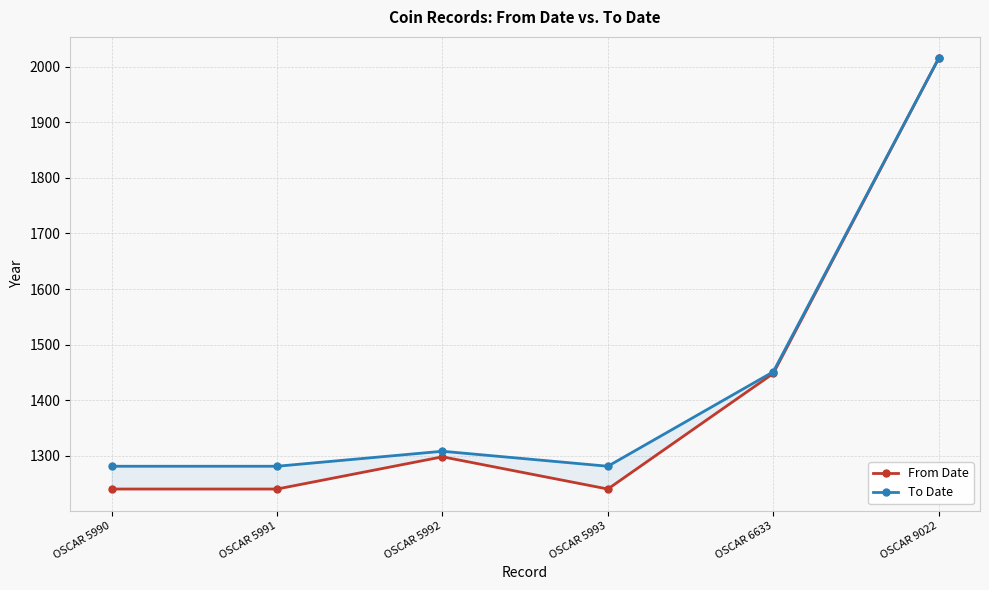

Where is the first local minimum for From Date?

OSCAR 5993